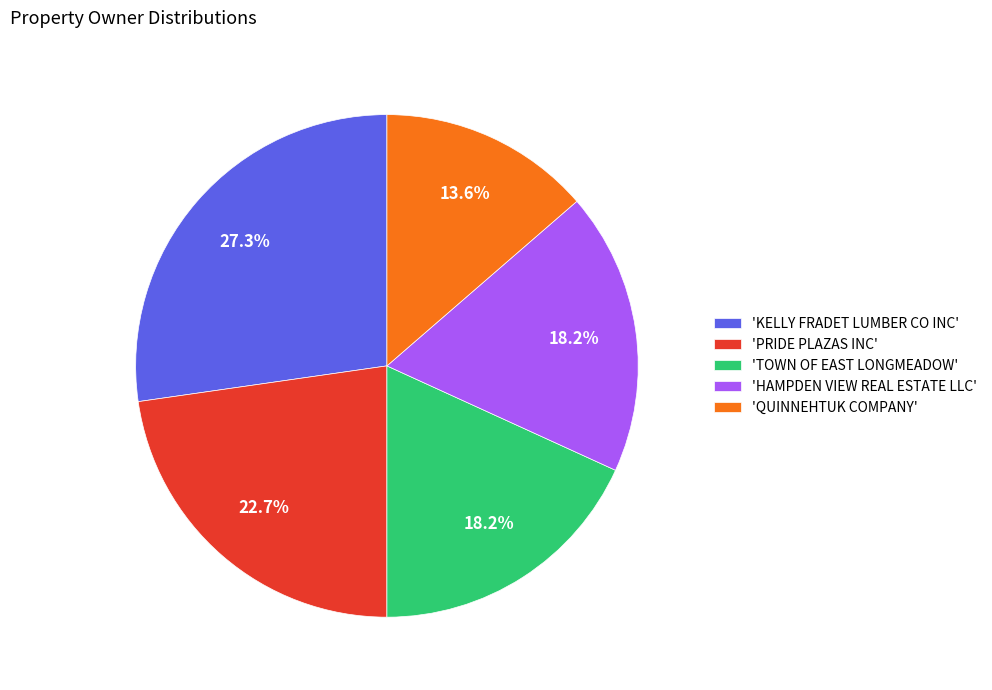

Is there any slice that represents more than half of the pie?

No